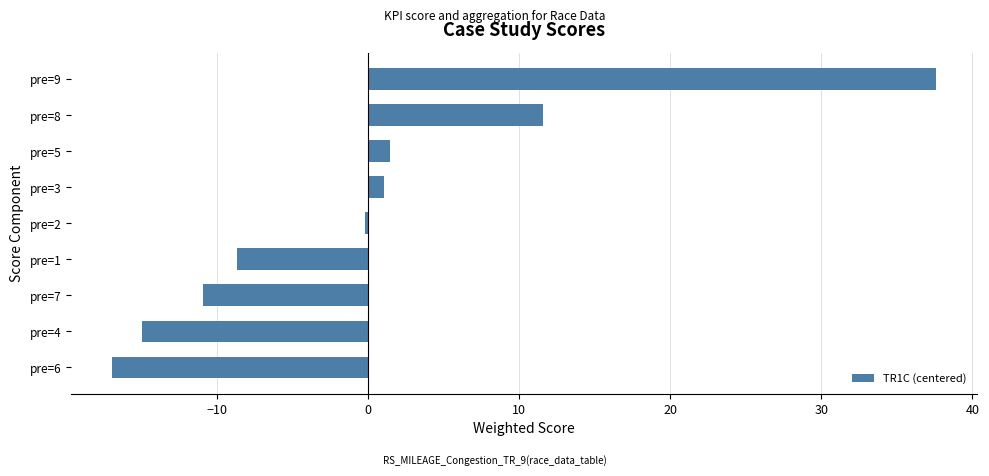

Which category has the highest value across all series?

pre=9